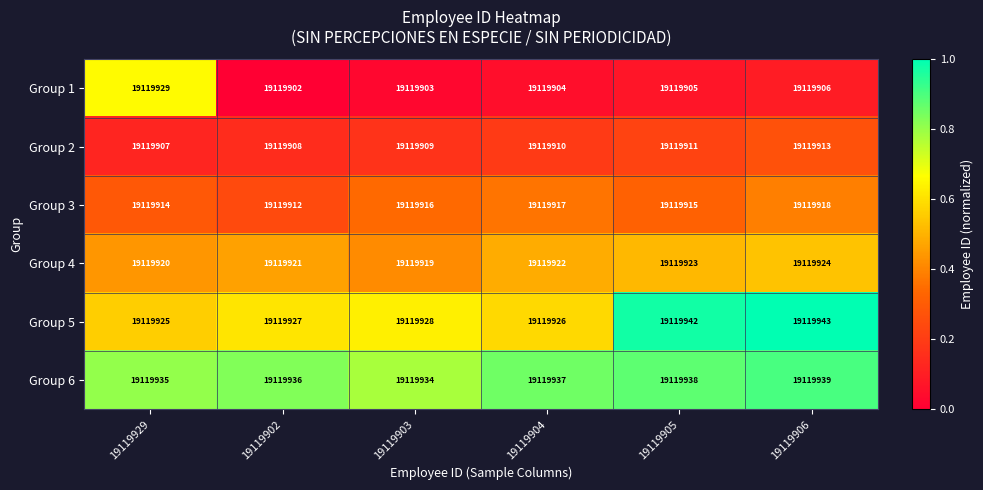

How many data points does each series have?

6